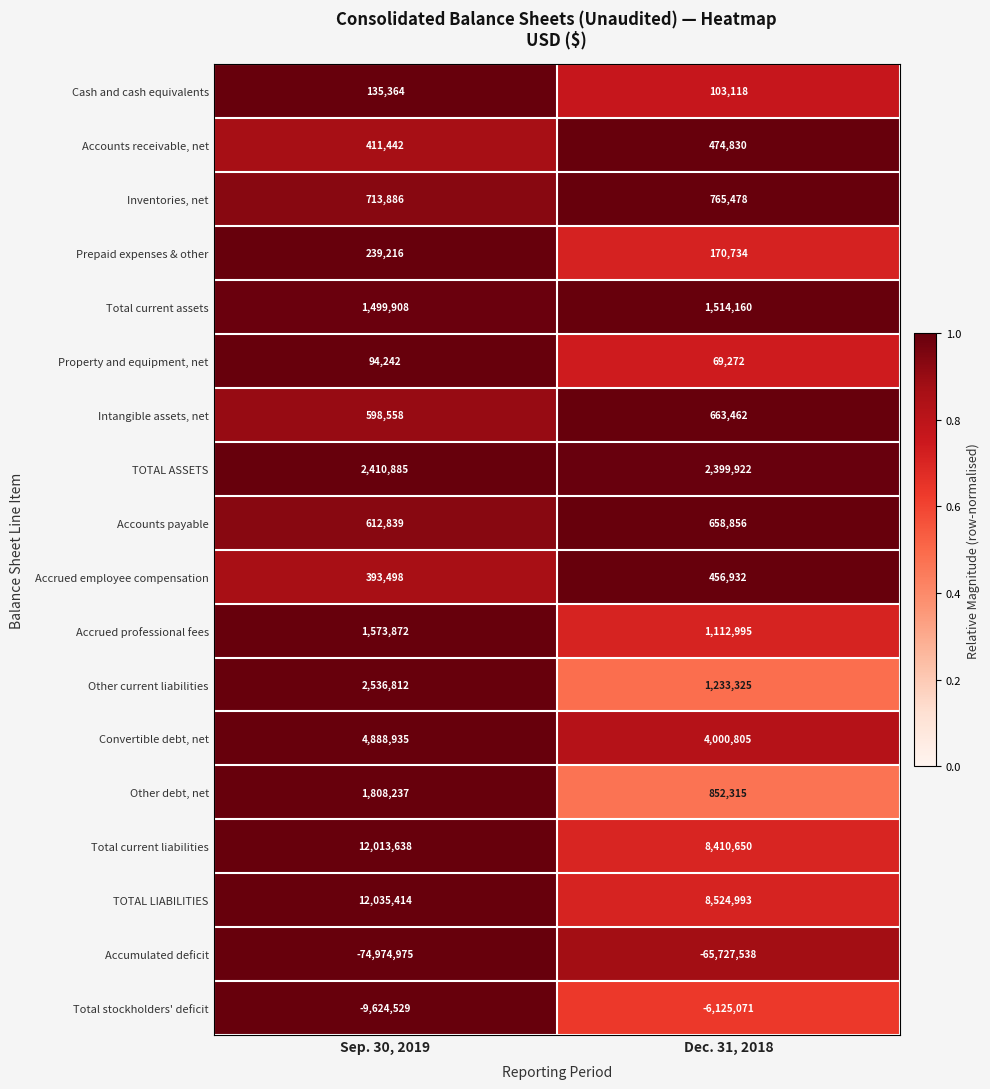

What is the minimum value for Accumulated deficit?

-74974975